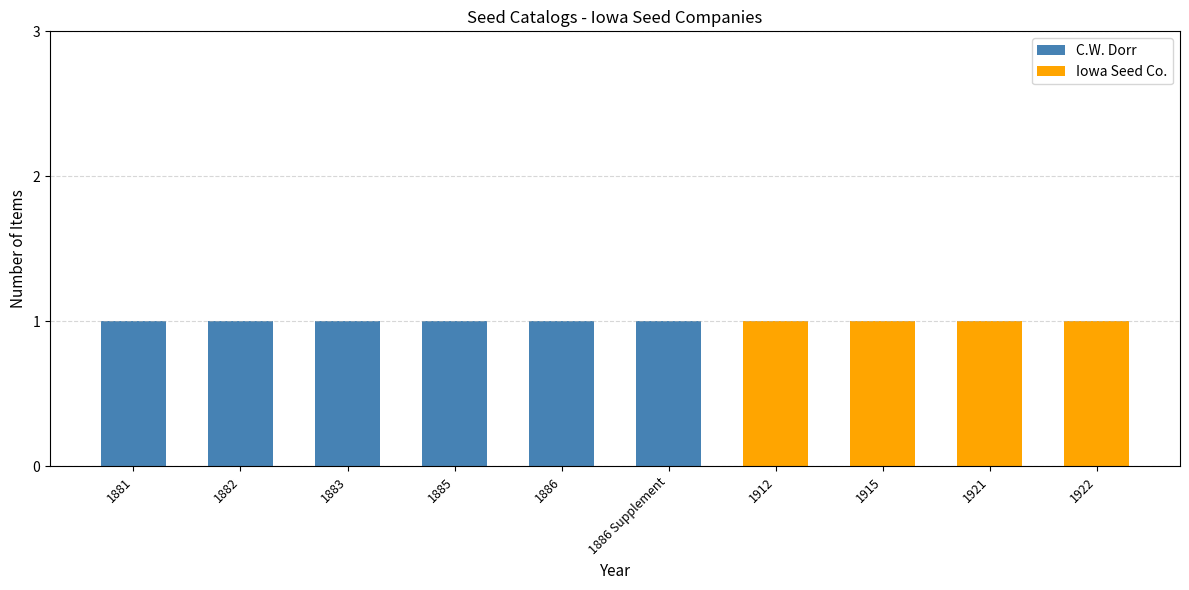

Reading right to left, list the values for the C.W. Dorr series.

1922=0	1921=0	1915=0	1912=0	1886 Supplement=1	1886=1	1885=1	1883=1	1882=1	1881=1